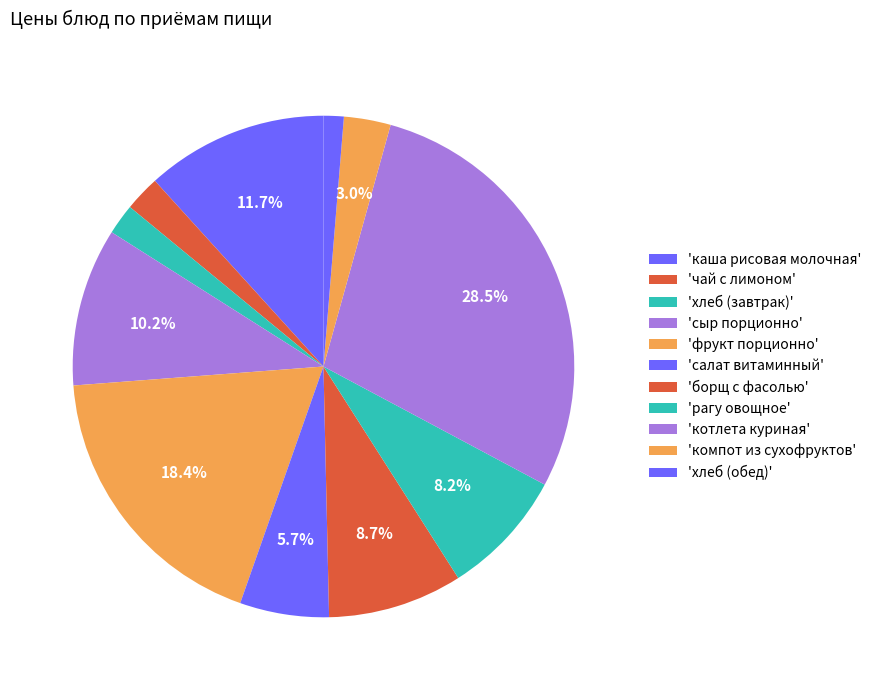

How many slices are in this pie chart?

11